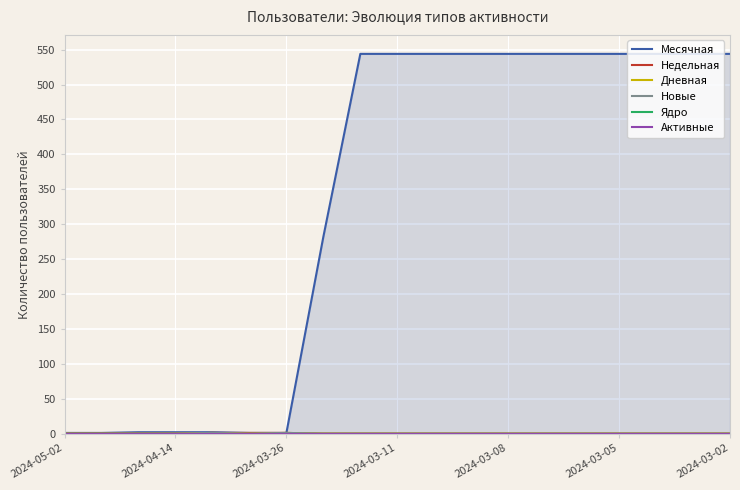

What is the label of the 5th point from the left?

2024-03-08